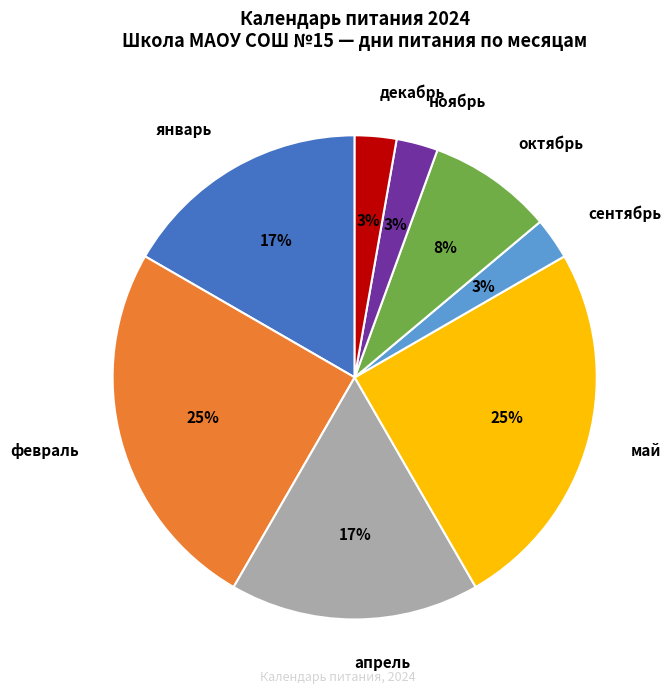

What percentage is the апрель slice, to the nearest percent?

17%